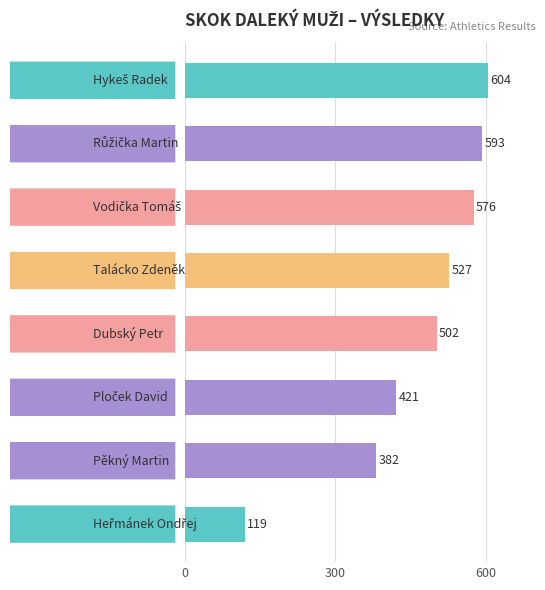

What is the value of the 6th bar from the top?

421